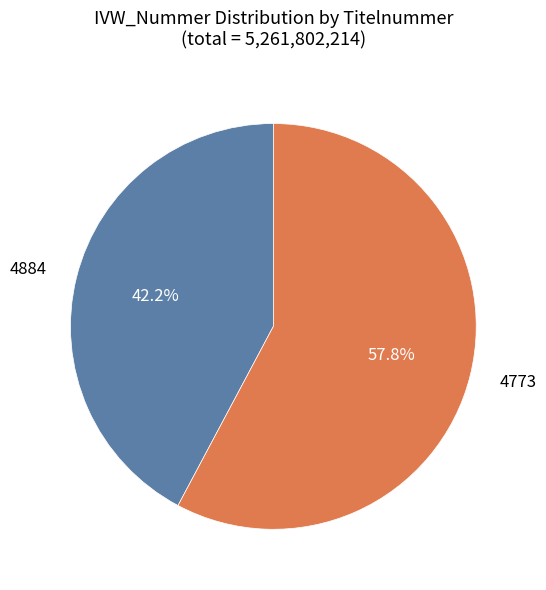

To the nearest percent, what is the difference between the 4884 and 4773 slice percentages?

16%